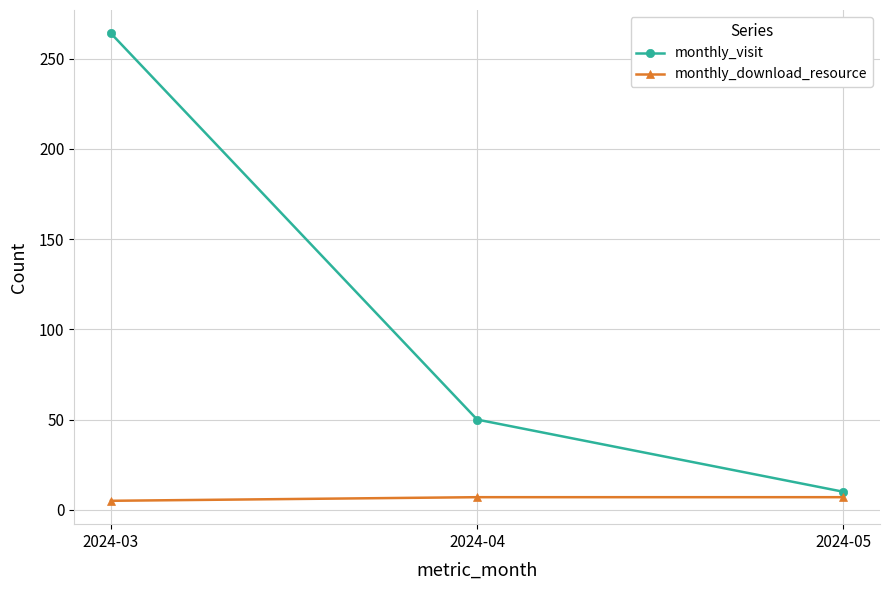

What is the sum of the monthly_visit values at 2024-03 and 2024-04?

314